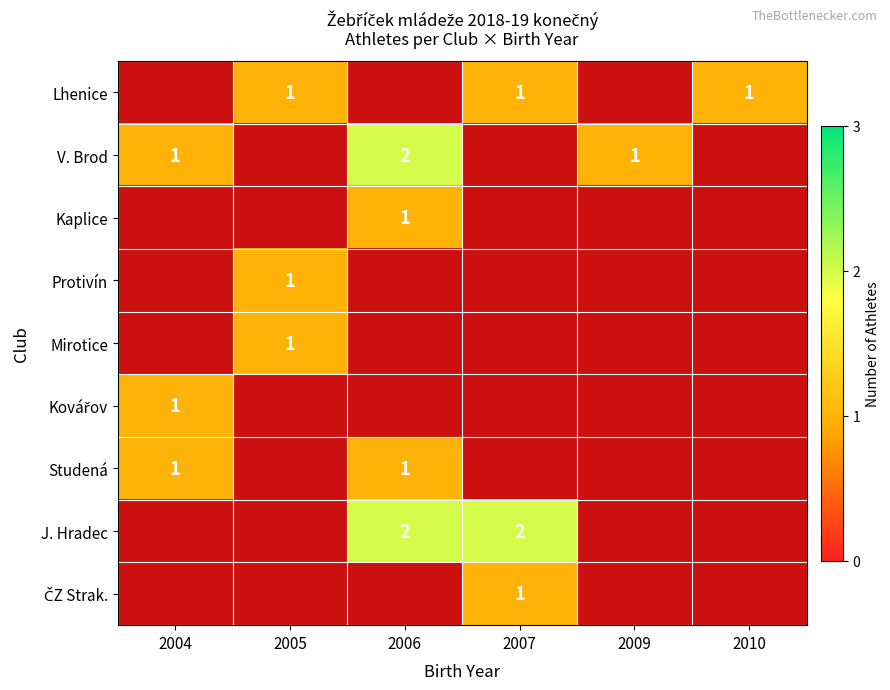

The Lhenice series shows 1 at 2007. True or false?

True